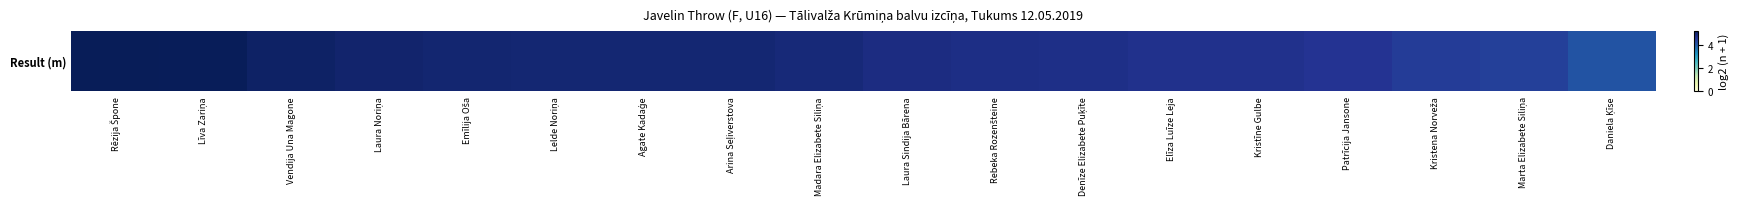

Rank the categories by value from highest to lowest.

Rēzija Špone, Līva Zariņa, Vendija Una Magone, Laura Noriņa, Emīlija Oša, Lelde Noriņa, Agate Kadaģe, Arina Seļiverstova, Madara Elizabete Siliņa, Laura Sindija Bārena, Rebeka Rozenšteine, Denīze Elizabete Puķīte, Elīza Luīze Leja, Kristīne Gulbe, Patrīcija Jansone, Kristena Norveža, Marta Elizabete Siliņa, Daniela Ķīse